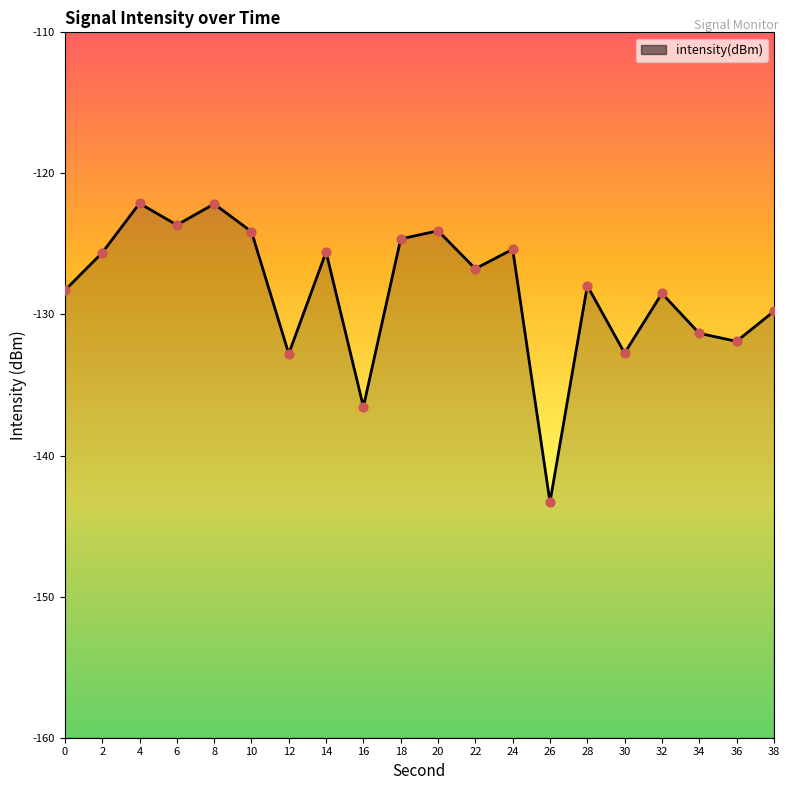

Which has a higher value, 14 or 28?

14